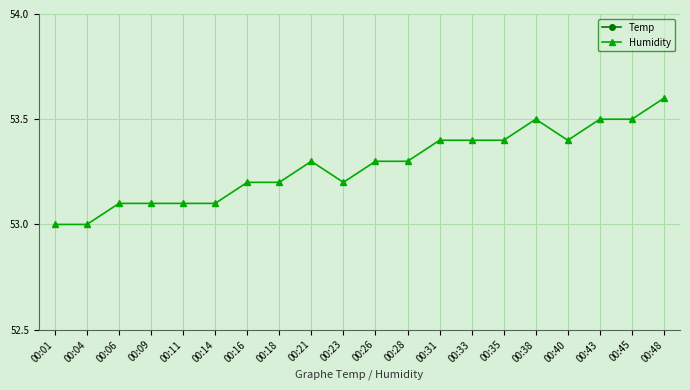

What is the value of the Temp point at the 10th from the left?

21.3